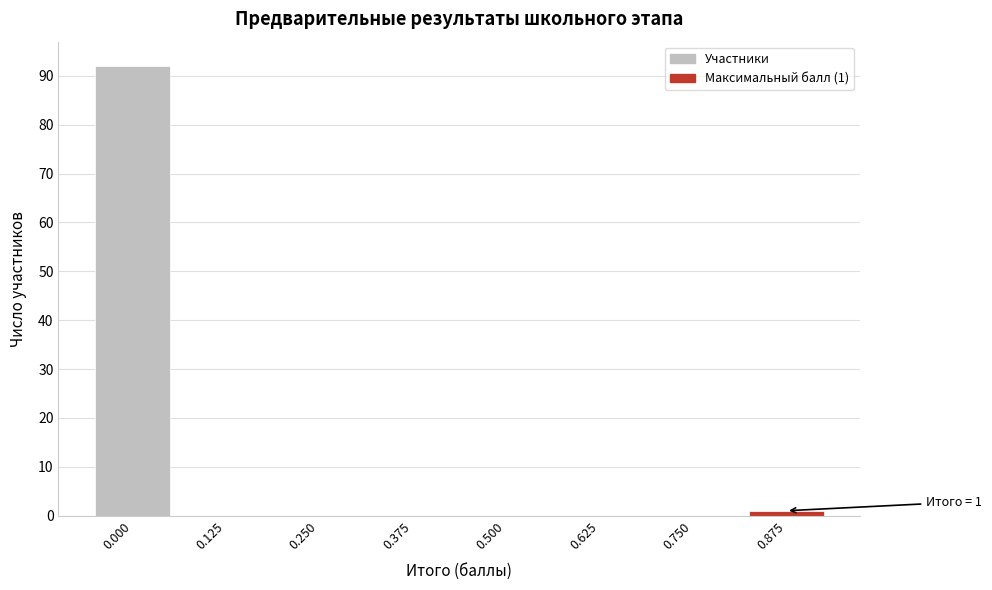

Reading right to left, extract all data points from this chart.

0.875=1	0.750=0	0.625=0	0.500=0	0.375=0	0.250=0	0.125=0	0.000=92